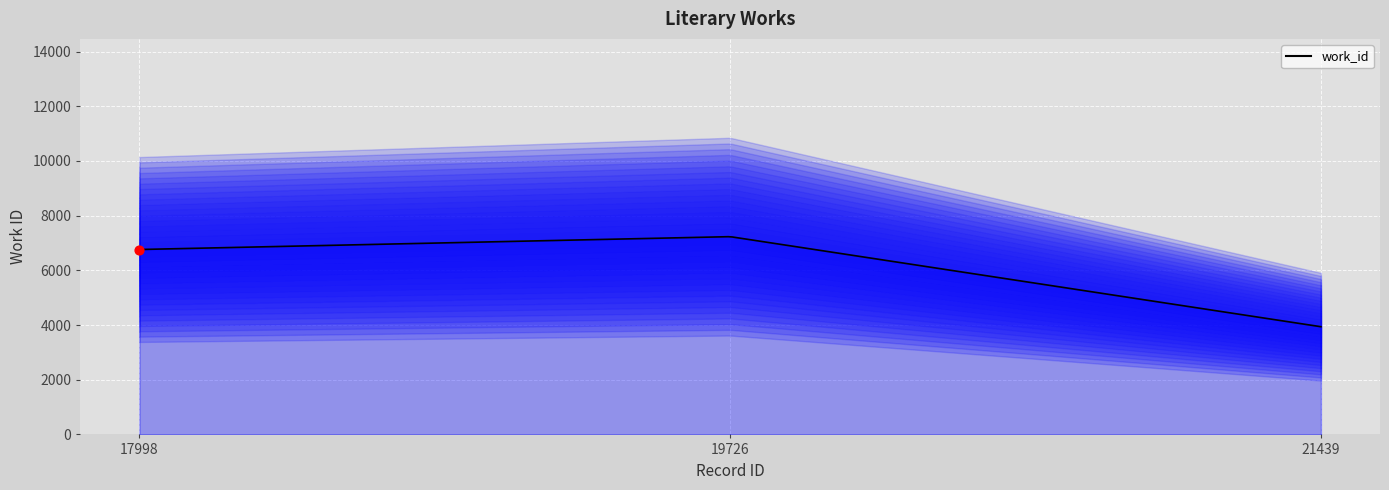

What is the change in value from 17998 to 19726?

+470